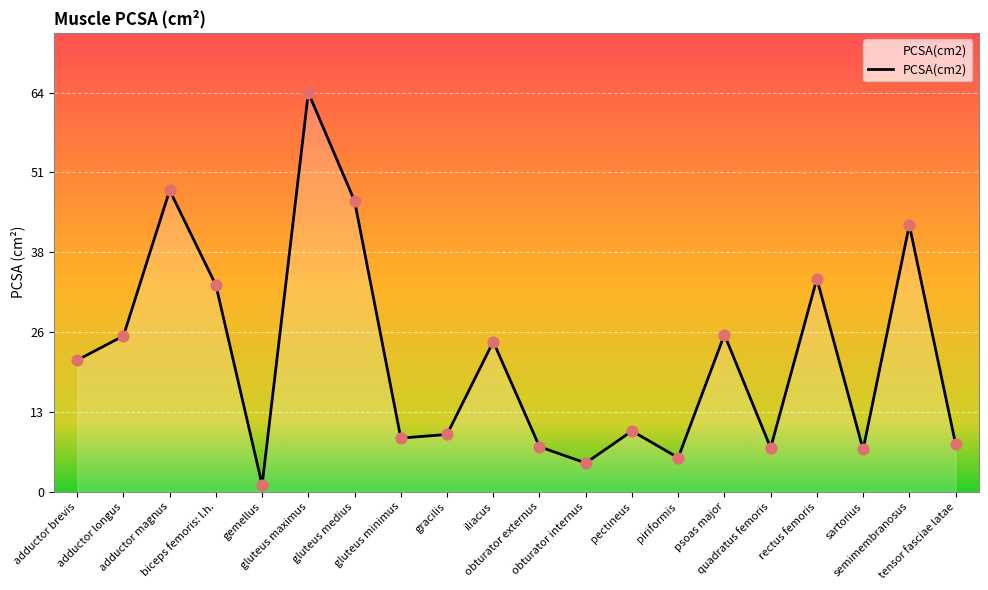

Between adductor longus and gluteus minimus, which is larger?

adductor longus